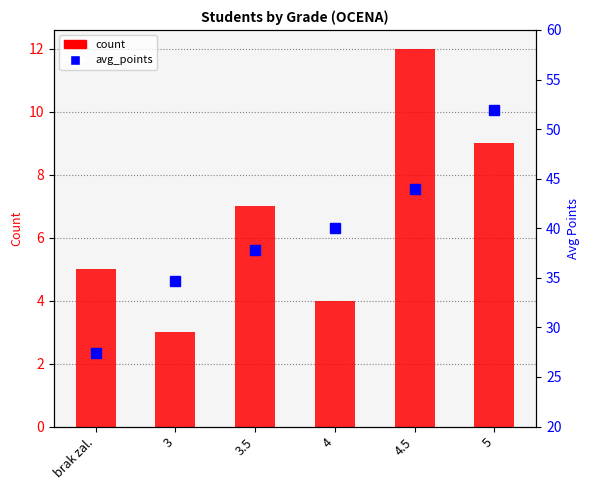

At which label does count reach its minimum?

3